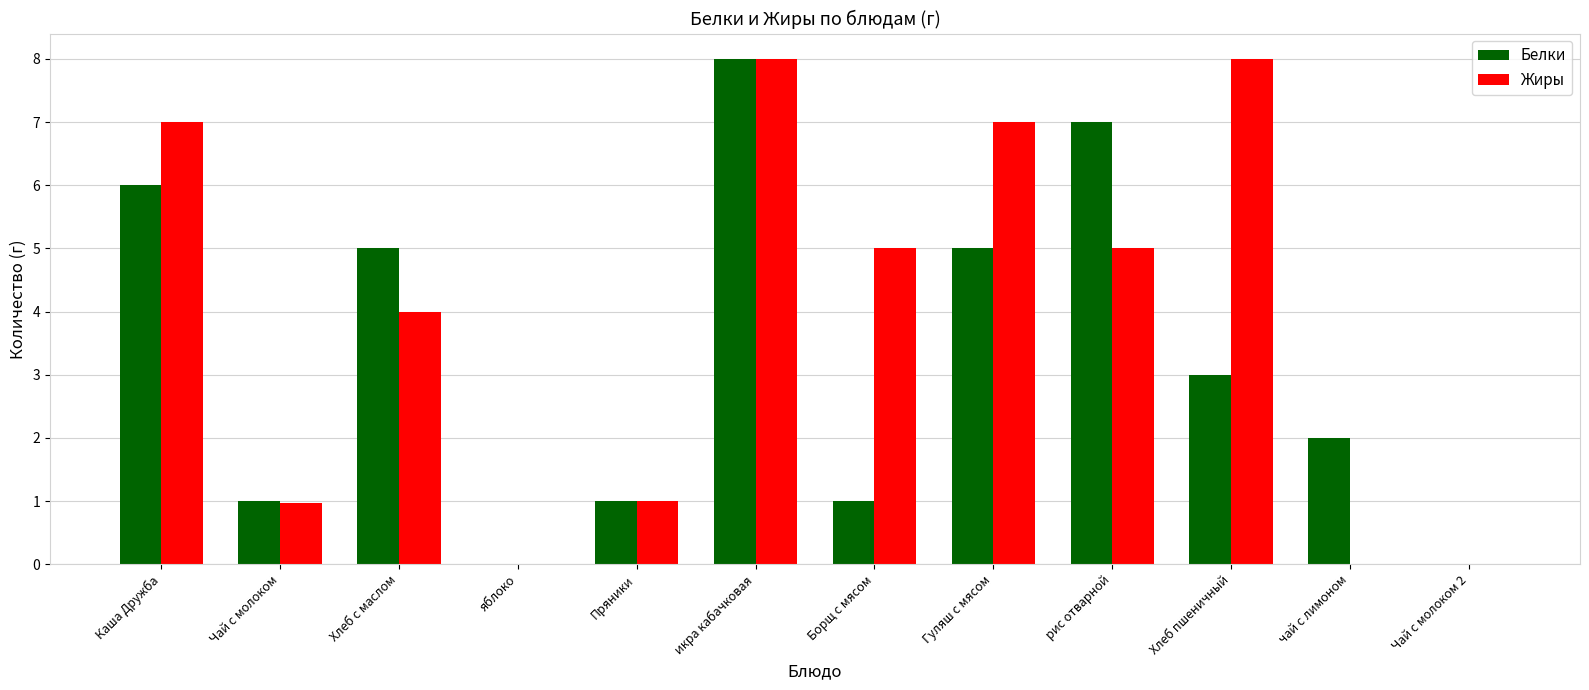

What is the highest value of the Жиры series?

8.0